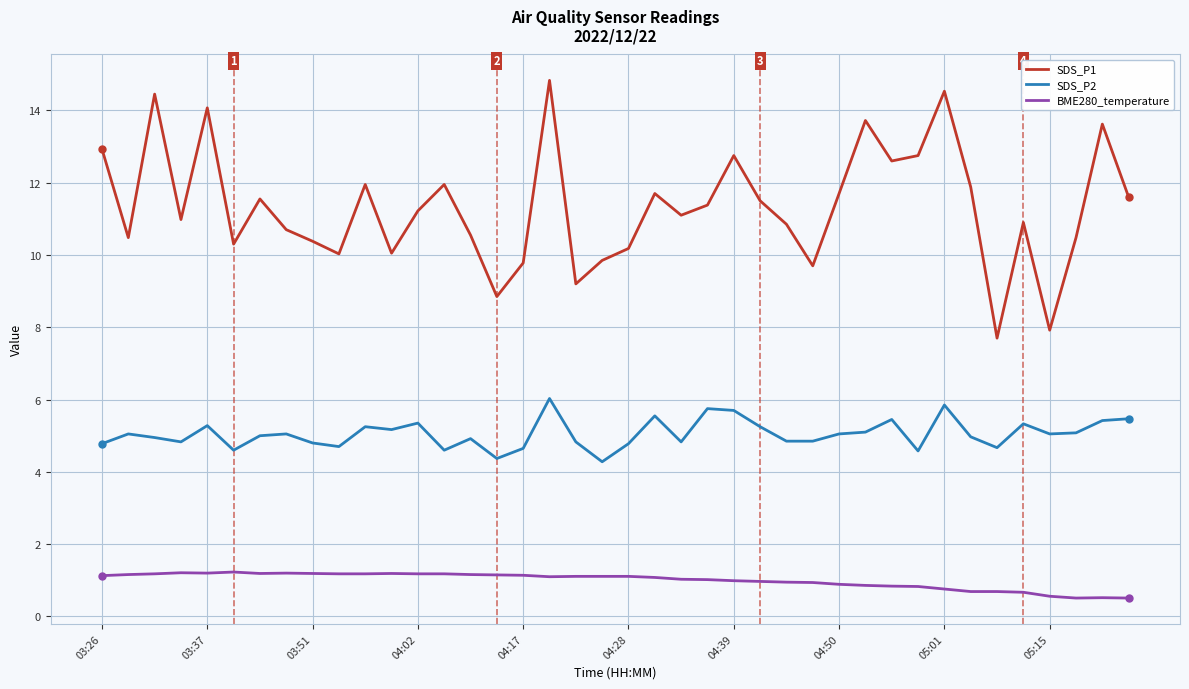

Rank the series by their average value, from highest to lowest.

SDS_P1, SDS_P2, BME280_temperature